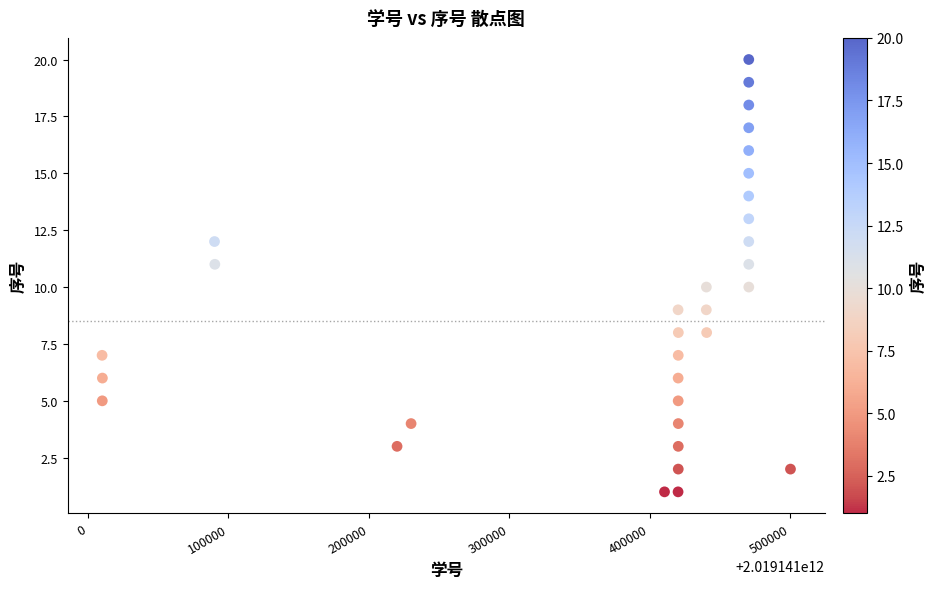

What is the range of X values (max minus min)?

489926